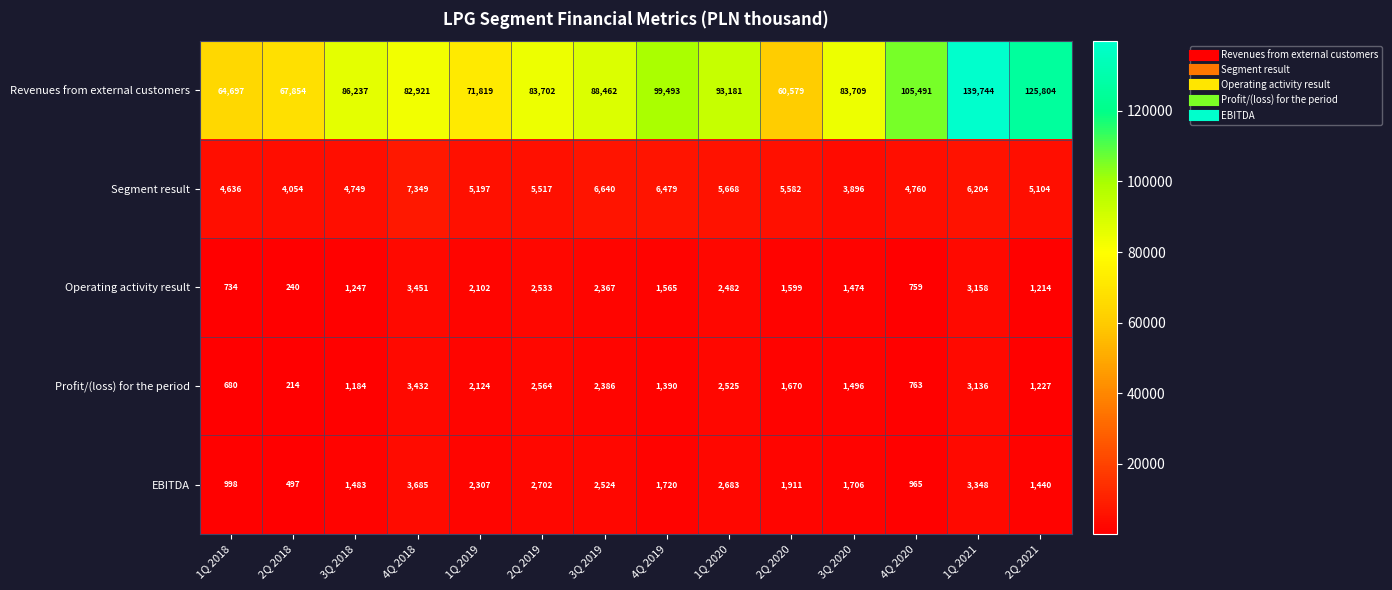

List the labels in order of Operating activity result value, largest first.

4Q 2018, 1Q 2021, 2Q 2019, 1Q 2020, 3Q 2019, 1Q 2019, 2Q 2020, 4Q 2019, 3Q 2020, 3Q 2018, 2Q 2021, 4Q 2020, 1Q 2018, 2Q 2018